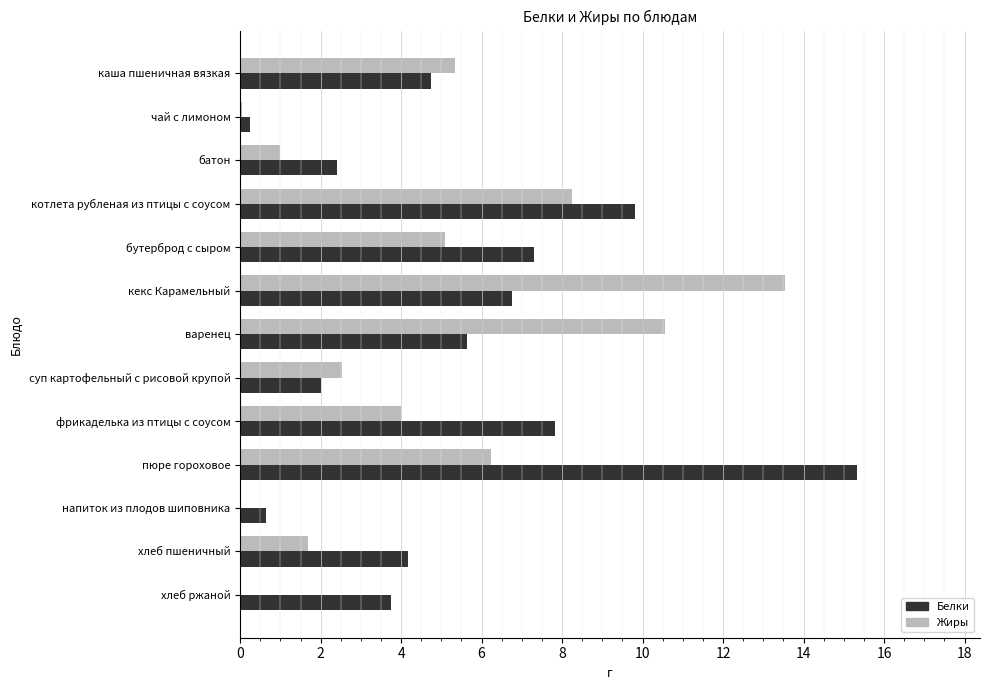

How many categories are shown in the chart?

13